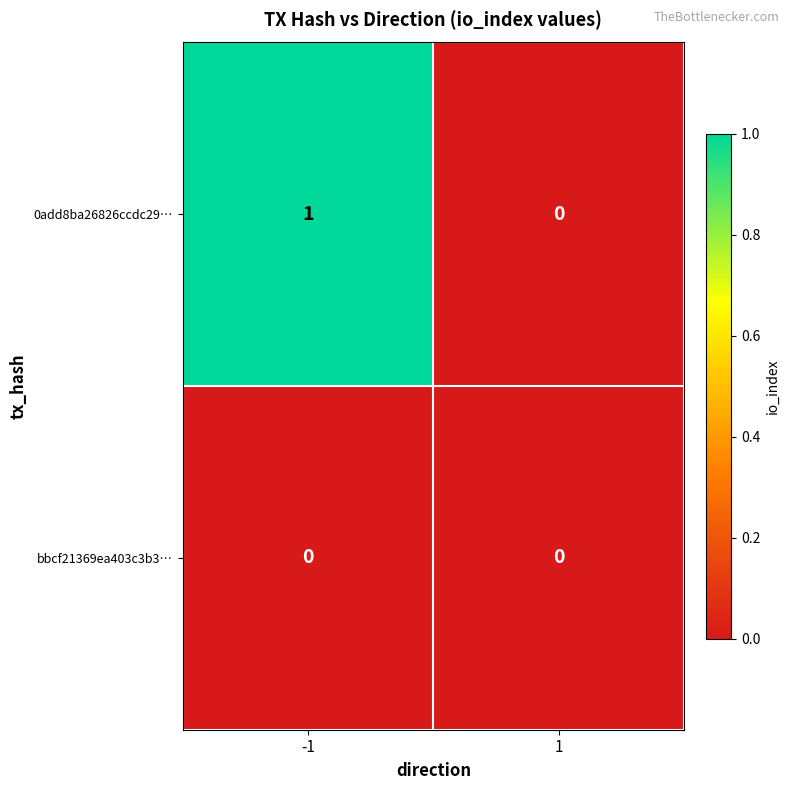

Rank the series by their average value, from lowest to highest.

bbcf21369ea403c3b3…, 0add8ba26826ccdc29…